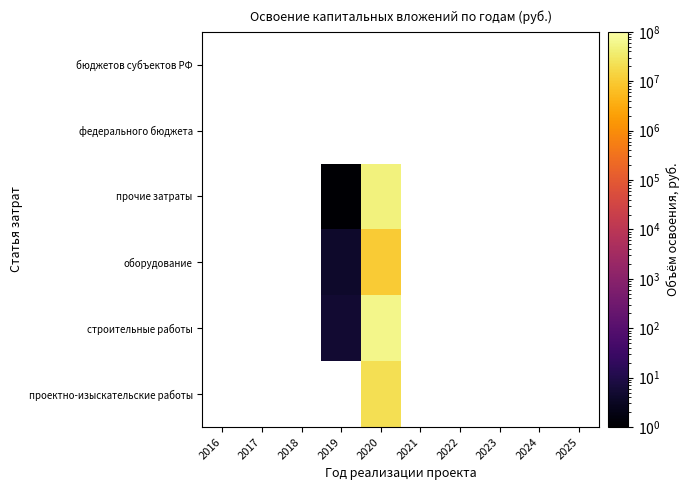

Rank the categories by прочие затраты value from highest to lowest.

2020, 2021, 2022, 2023, 2024, 2025, 2016, 2017, 2018, 2019